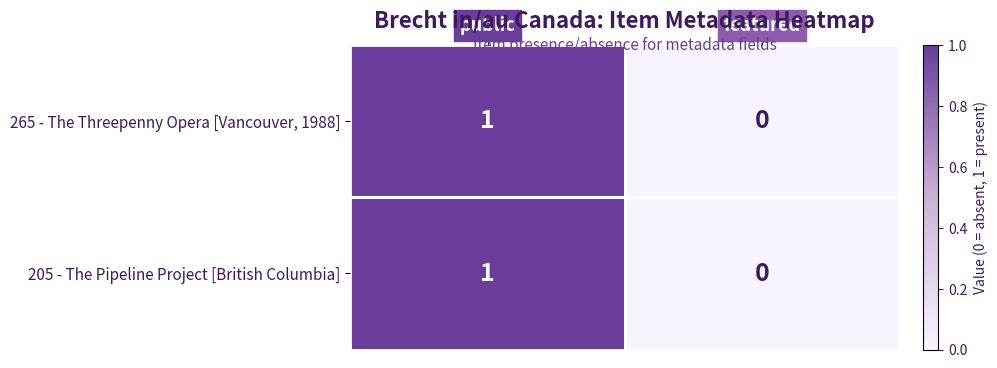

At which label is 205 - The Pipeline Project [British Columbia] closest to 0?

featured